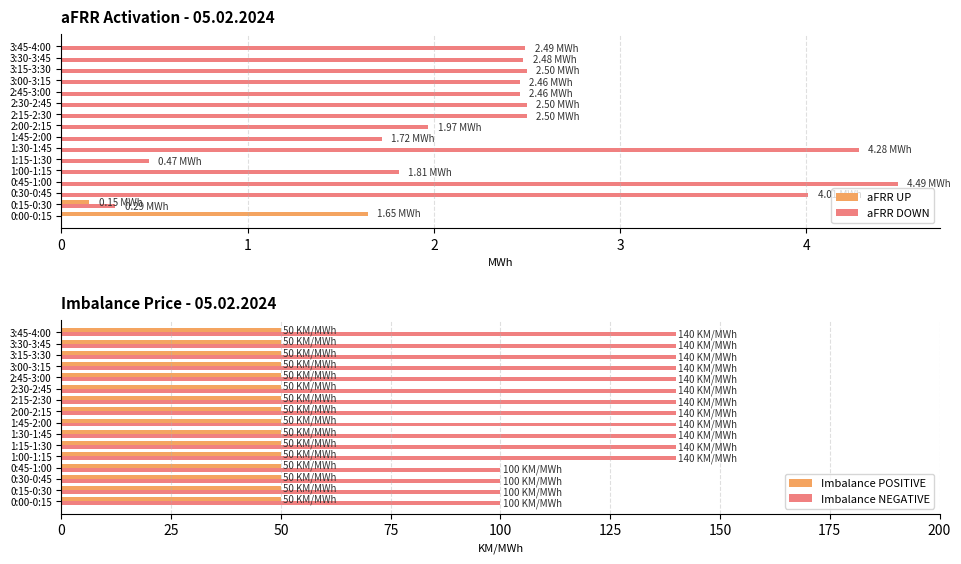

What is the difference between the second highest and second lowest values in the aFRR UP series?

0.1